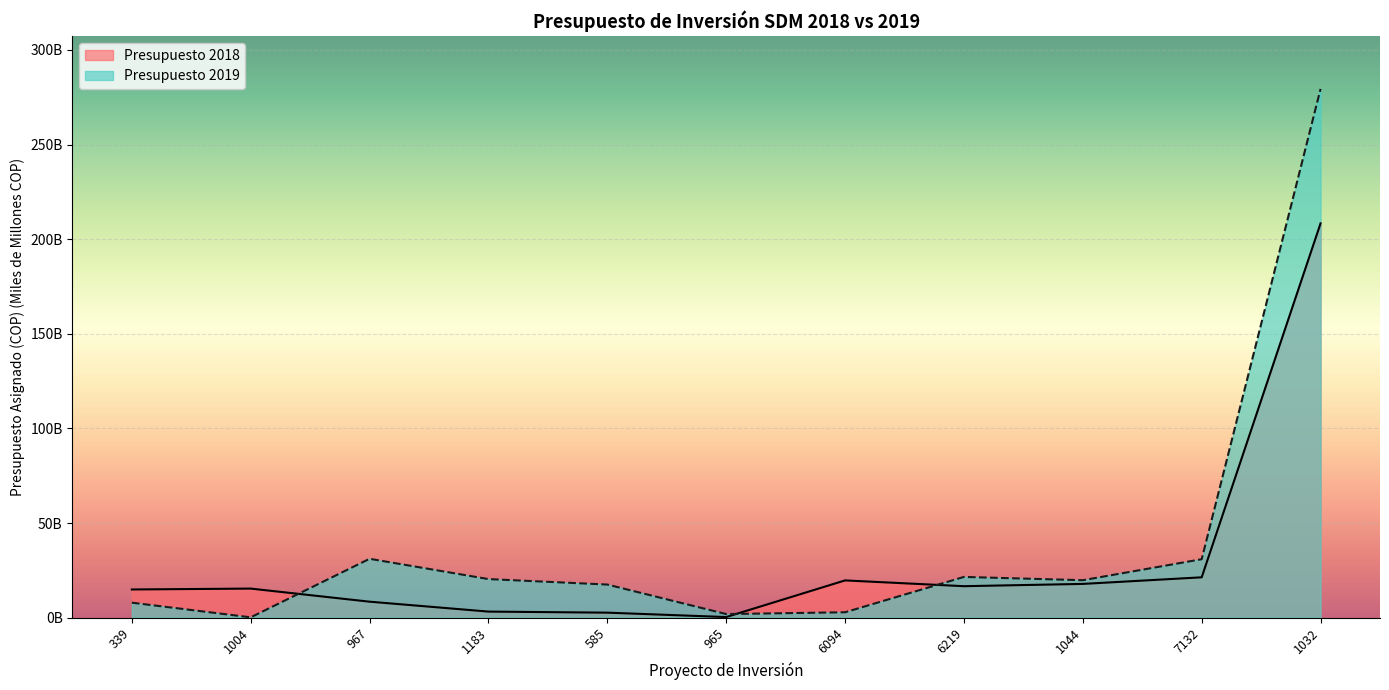

The Presupuesto 2018 series shows 17.8 at 1044. True or false?

True